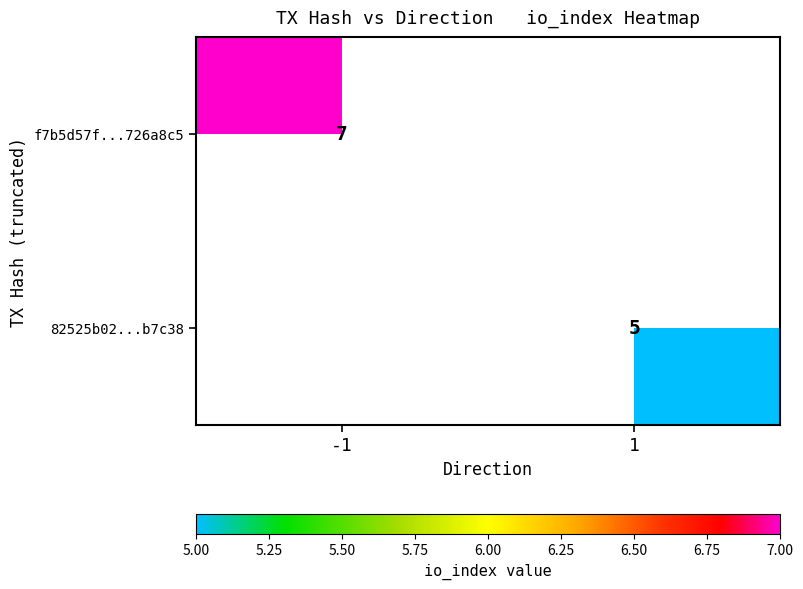

What is the smallest value displayed?

5.0